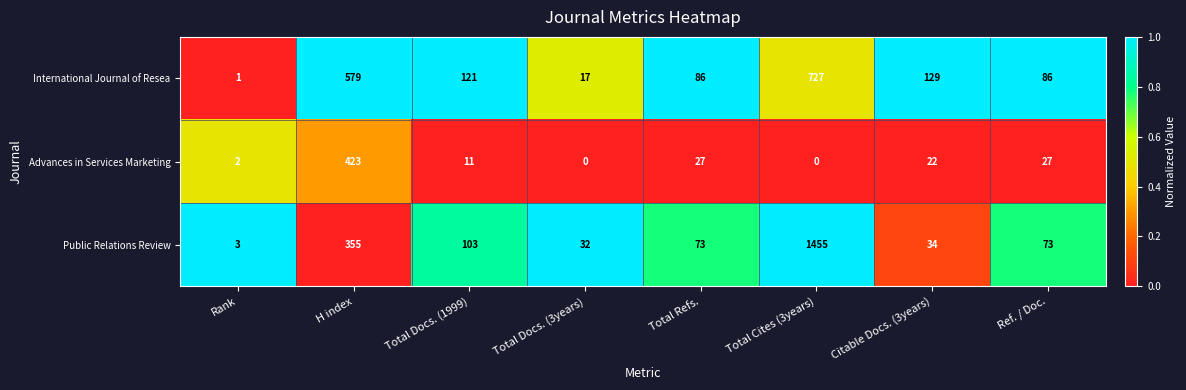

How many values in Advances in Services Marketing are above zero?

6